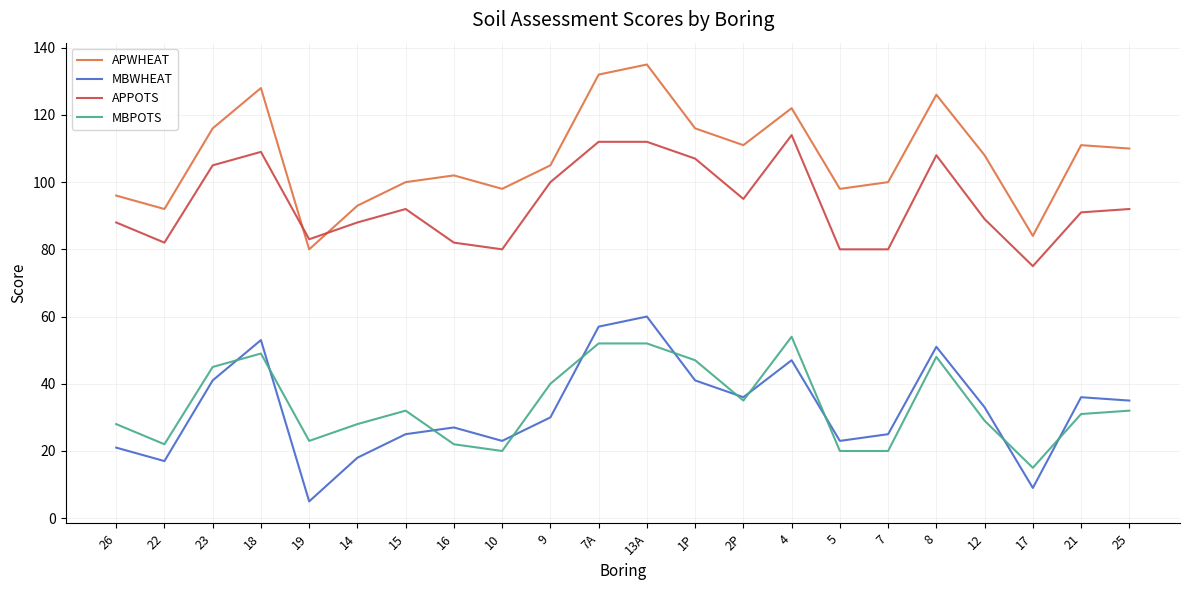

Rank the series by their maximum value, from highest to lowest.

APWHEAT, APPOTS, MBWHEAT, MBPOTS